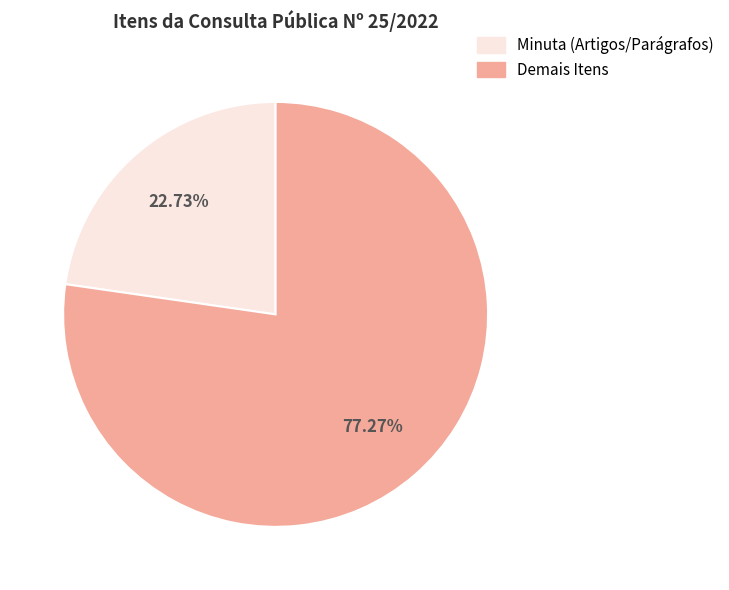

Is there any slice that represents more than half of the pie?

Yes